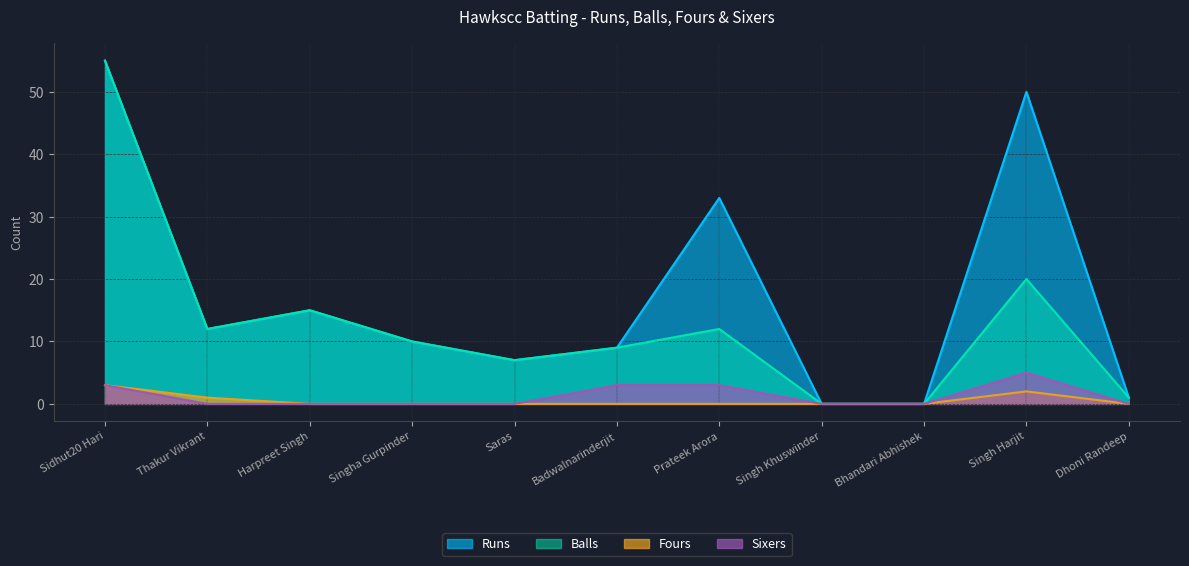

What is the sum of all Fours values?

6